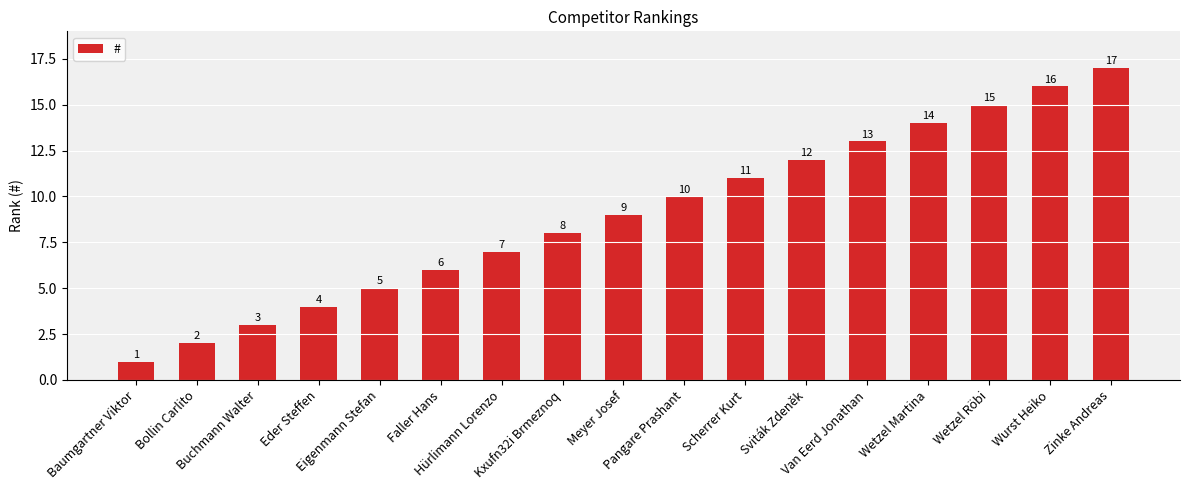

The chart shows a value of 3 at Buchmann Walter. True or false?

True